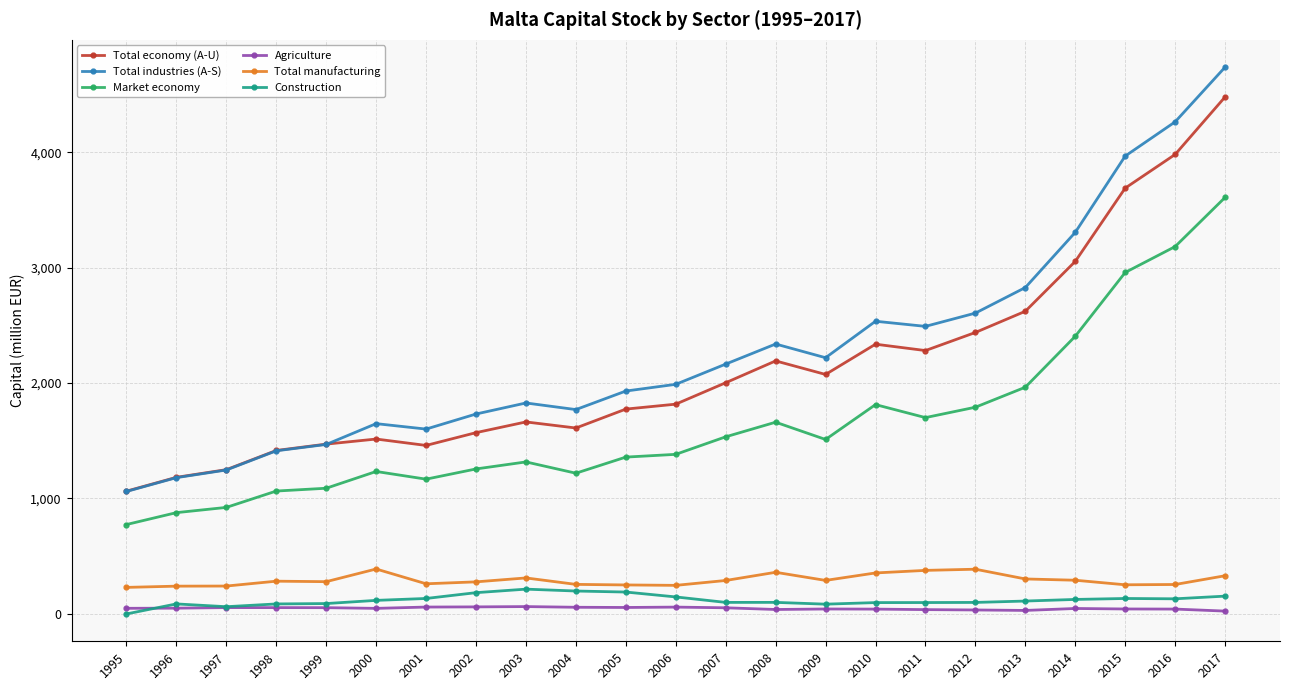

Which series changed the most between 1996 and 2002?

Total industries (A-S)